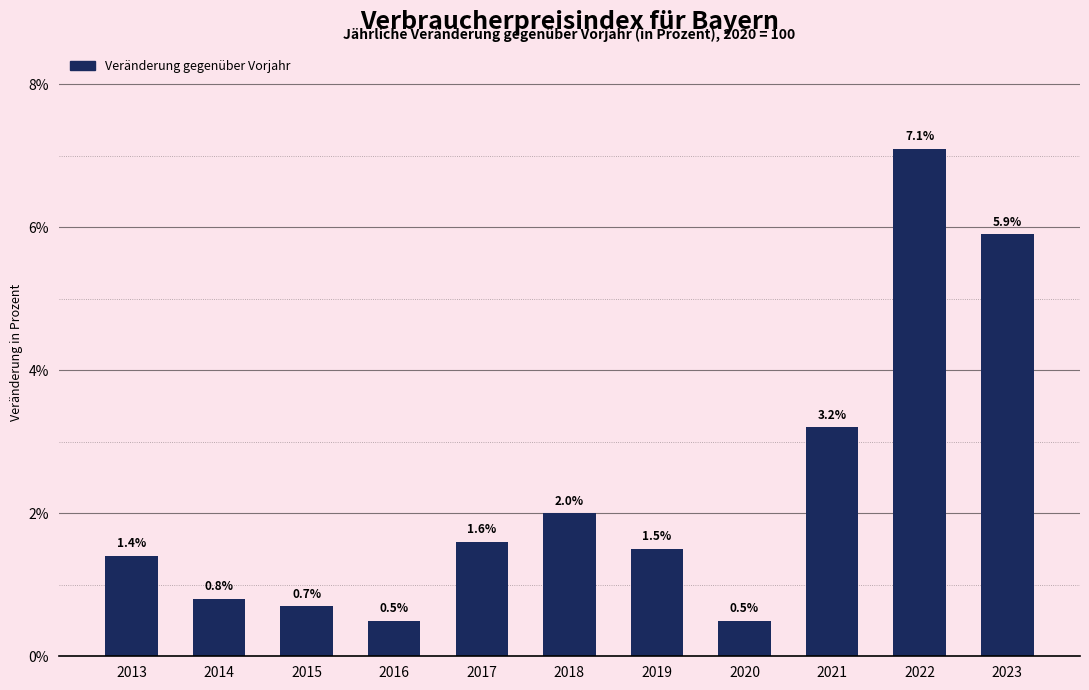

What is the change in value from 2014 to 2018?

+1.2